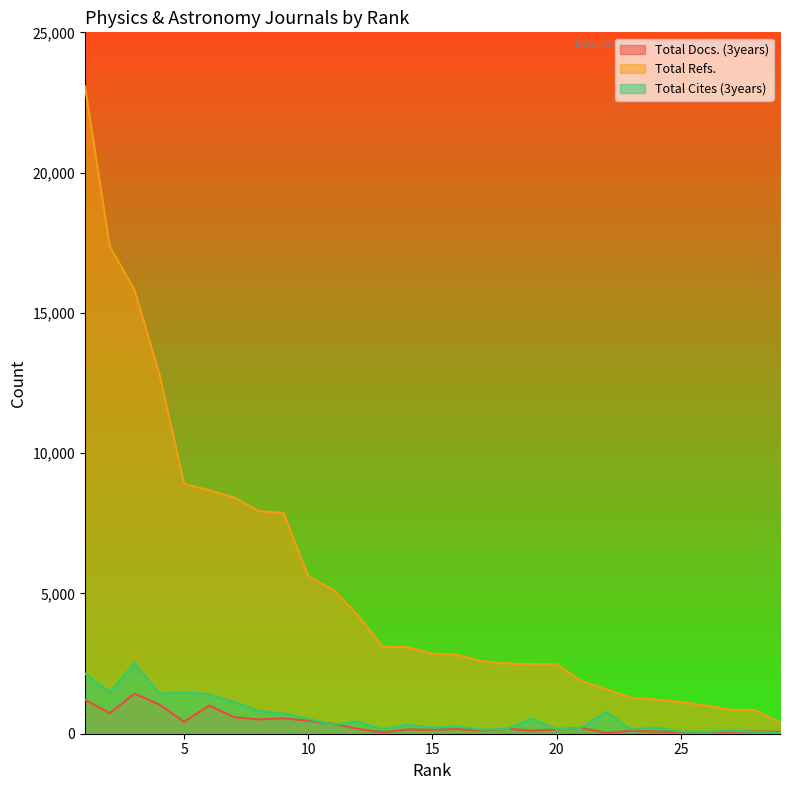

Where is Total Refs. nearest to the value 11735?

4